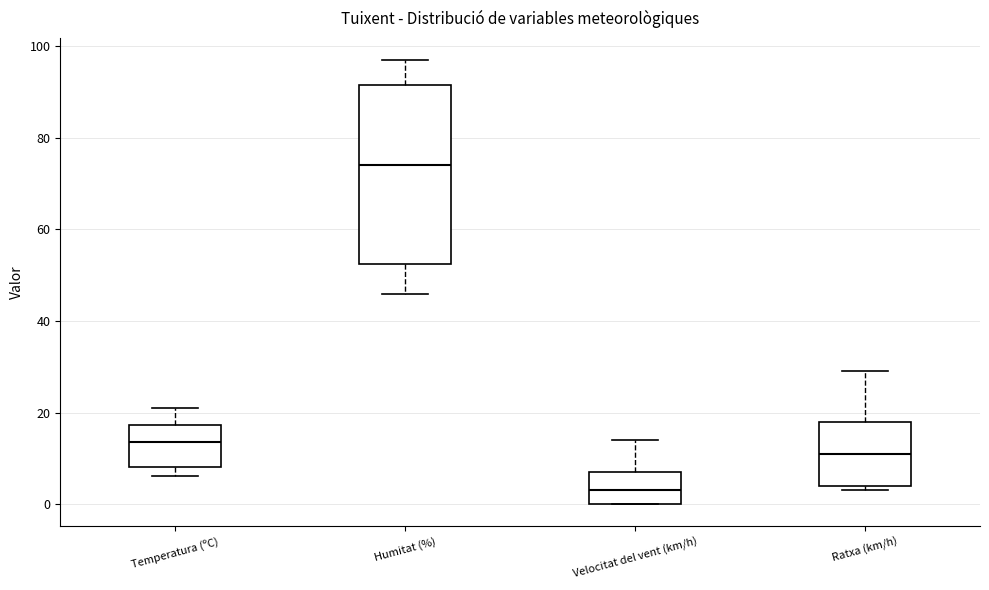

Where does the median line of the box for Ratxa (km/h) sit on the y-axis? The values are not printed on the chart, so give them approximately, as read against the axis.

12